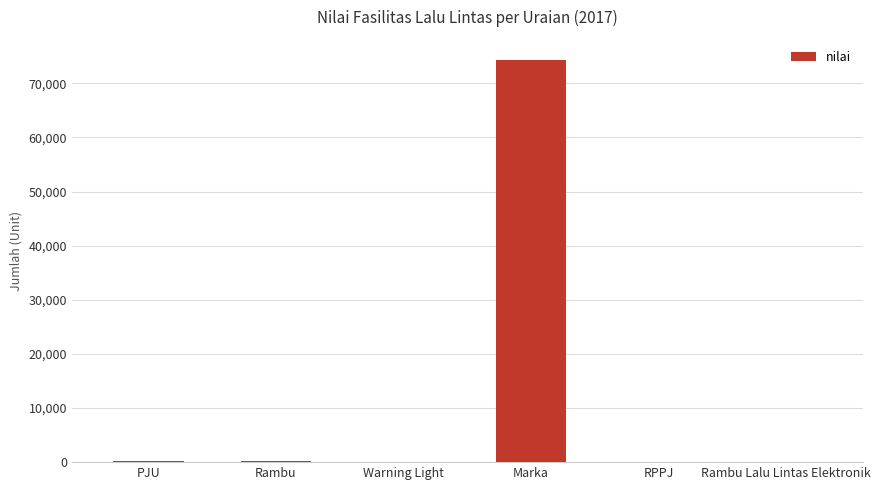

What is the greatest value displayed?

74300